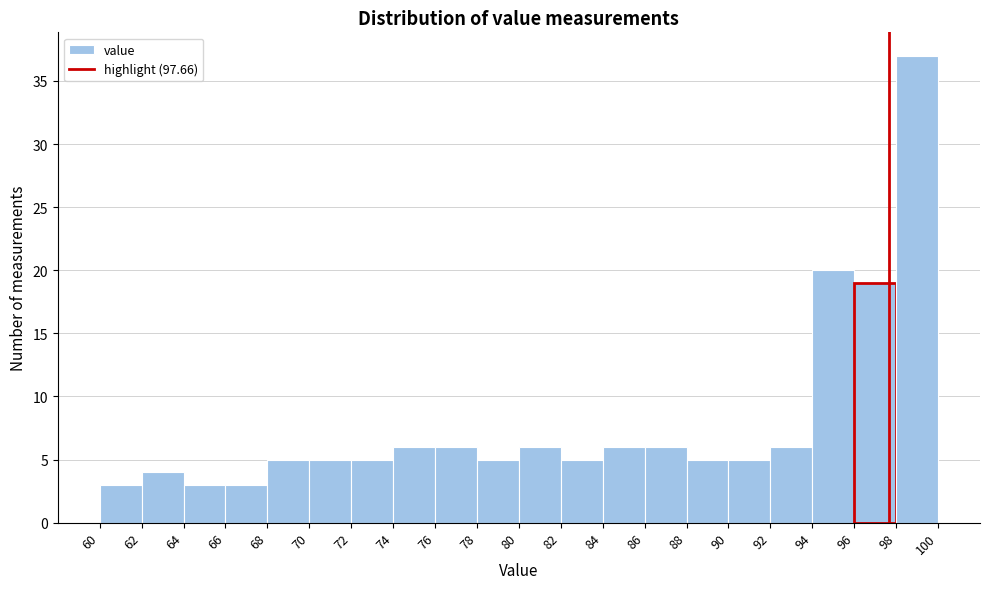

Reading left to right, list every bar in this chart as the range it spans on the x-axis followed by its height. The values are not printed on the chart, so give them approximately, as read against the axis.

60 to 62: 3
62 to 64: 4
64 to 66: 3
66 to 68: 3
68 to 70: 5
70 to 72: 5
72 to 74: 5
74 to 76: 6
76 to 78: 6
78 to 80: 5
80 to 82: 6
82 to 84: 5
84 to 86: 6
86 to 88: 6
88 to 90: 5
90 to 92: 5
92 to 94: 6
94 to 96: 20
96 to 98: 19
98 to 100: 37